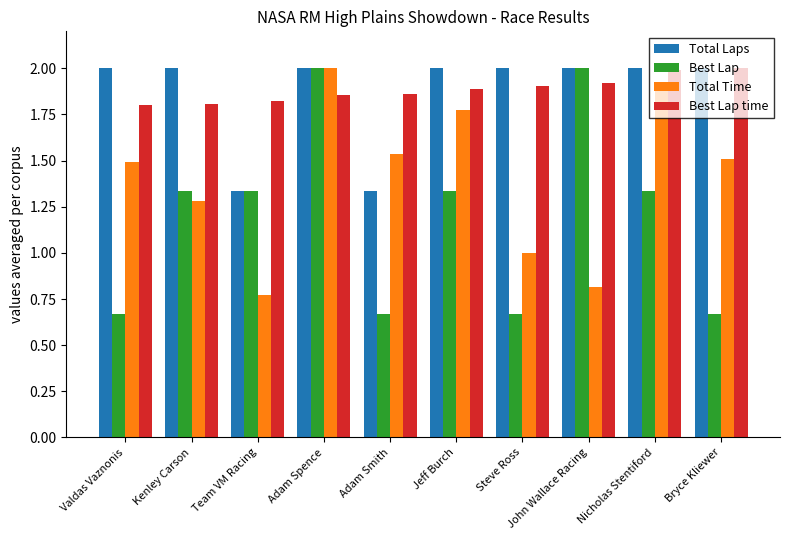

Which series changed the most between Kenley Carson and Bryce Kliewer?

Best Lap